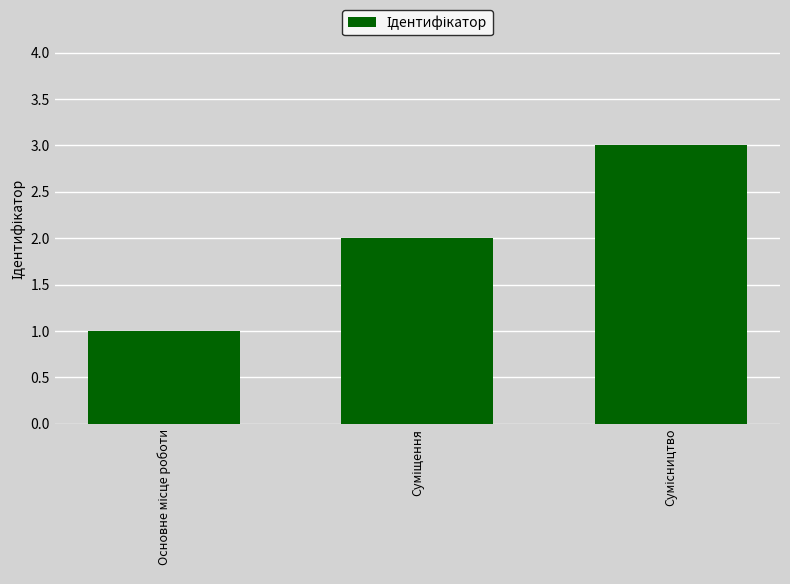

Are the bars grouped side by side (vs. stacked)?

No